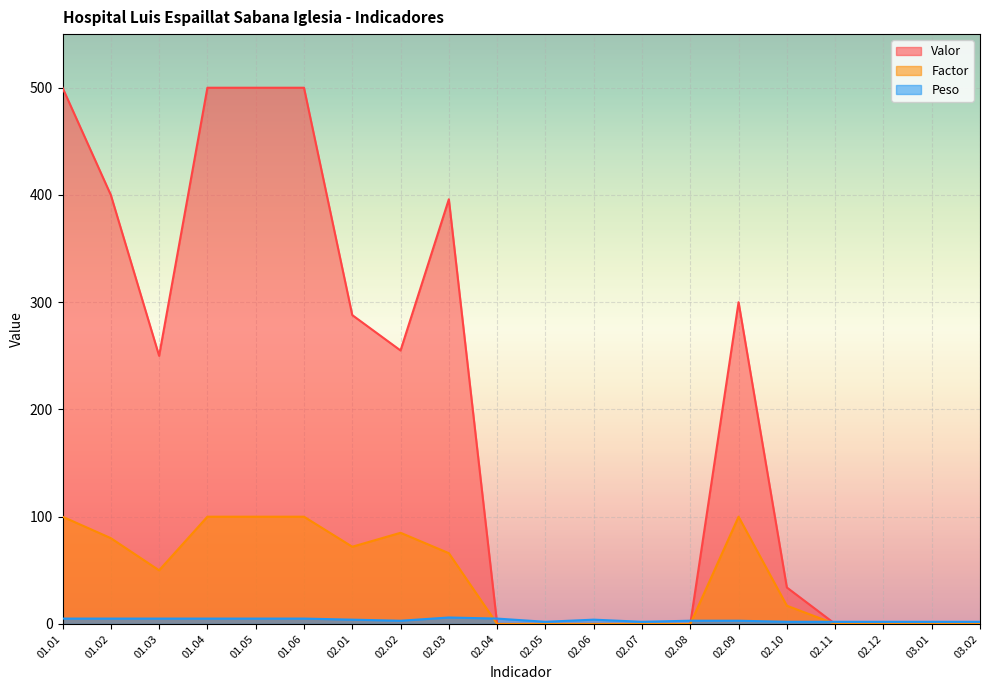

Reading left to right, transcribe all the data shown in this chart.

Valor: 01.01=500	01.02=400	01.03=250	01.04=500	01.05=500	01.06=500	02.01=288	02.02=255	02.03=396	02.04=0	02.05=0	02.06=0	02.07=0	02.08=0	02.09=300	02.10=34	02.11=0	02.12=0	03.01=0	03.02=0
Factor: 01.01=100	01.02=80	01.03=50	01.04=100	01.05=100	01.06=100	02.01=72	02.02=85	02.03=66	02.04=0	02.05=0	02.06=0	02.07=0	02.08=0	02.09=100	02.10=17	02.11=0	02.12=0	03.01=0	03.02=0
Peso: 01.01=5	01.02=5	01.03=5	01.04=5	01.05=5	01.06=5	02.01=4	02.02=3	02.03=6	02.04=5	02.05=2	02.06=4	02.07=2	02.08=3	02.09=3	02.10=2	02.11=2	02.12=2	03.01=2	03.02=2